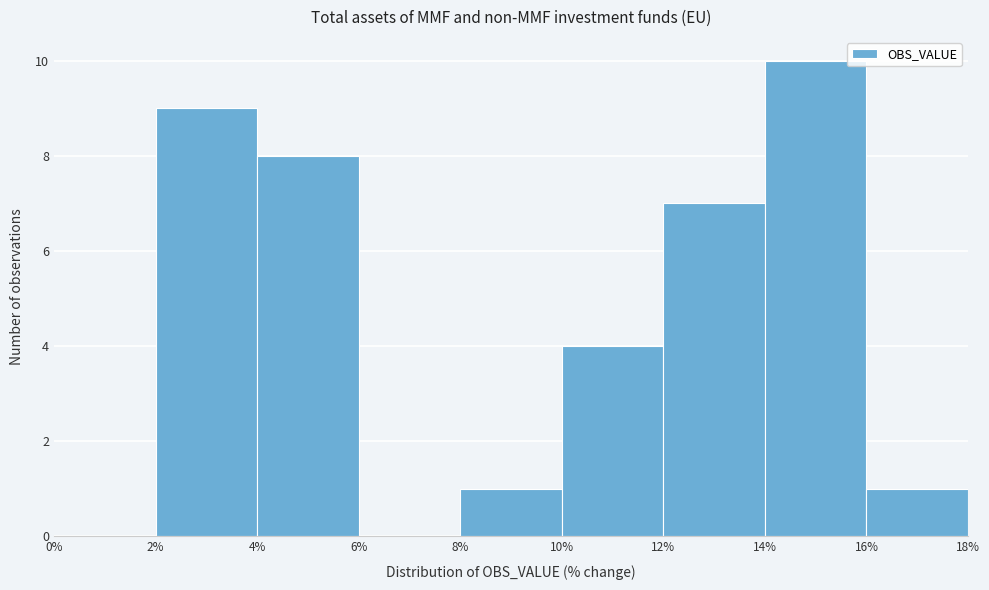

Reading left to right, transcribe this chart: for each bar, give the range it covers on the x-axis and its height. The values are not printed on the chart, so give them approximately, as read against the axis.

0% to 2%: 0
2% to 4%: 9
4% to 6%: 8
6% to 8%: 0
8% to 10%: 1
10% to 12%: 4
12% to 14%: 7
14% to 16%: 10
16% to 18%: 1